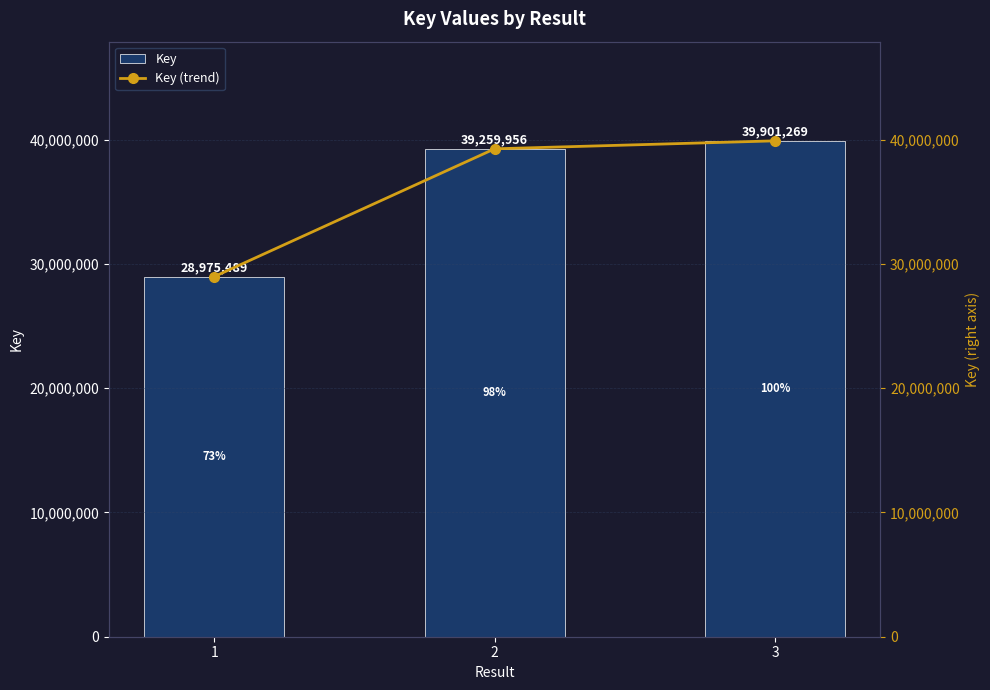

How many distinct data groups are displayed?

2